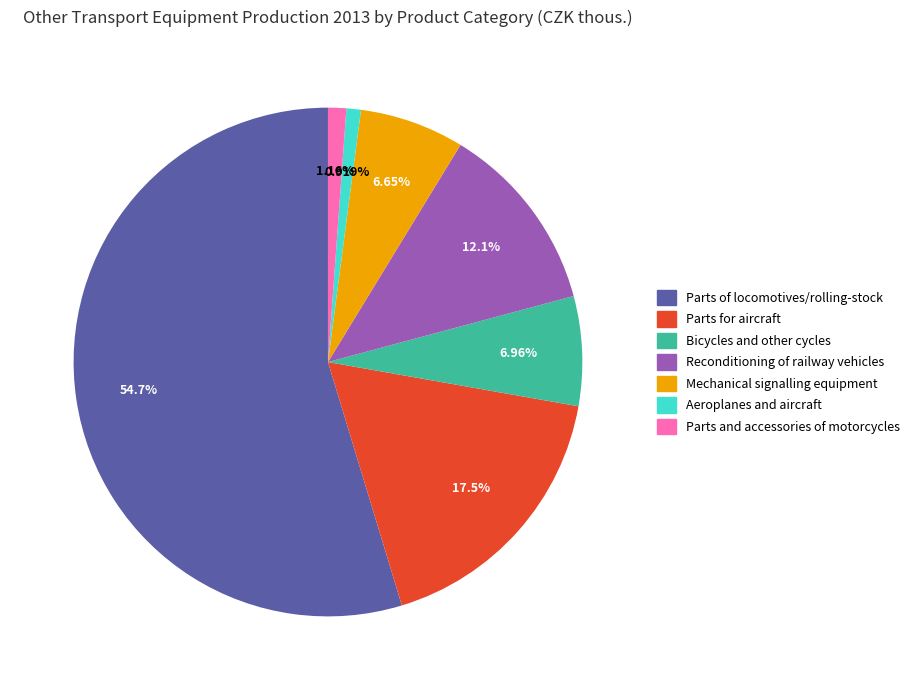

What percentage is the Bicycles and other cycles slice, to the nearest percent?

7%